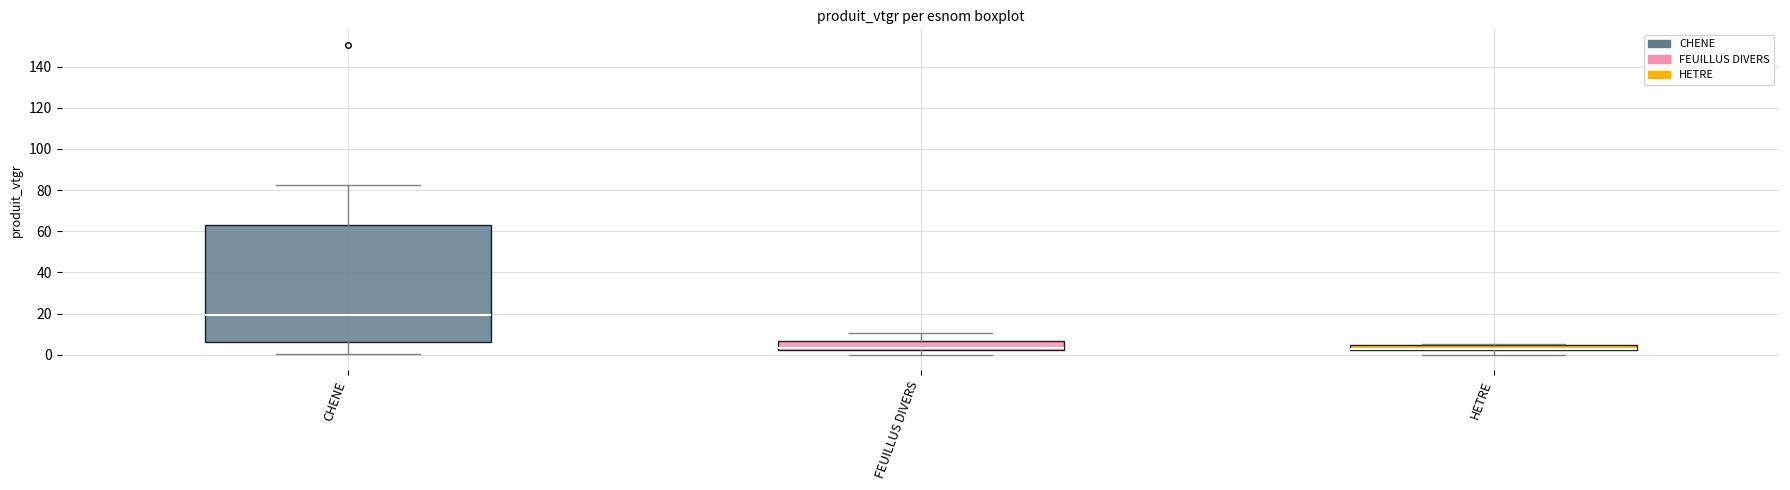

Comparing the boxes themselves (not the whiskers), which one is the tallest?

CHENE